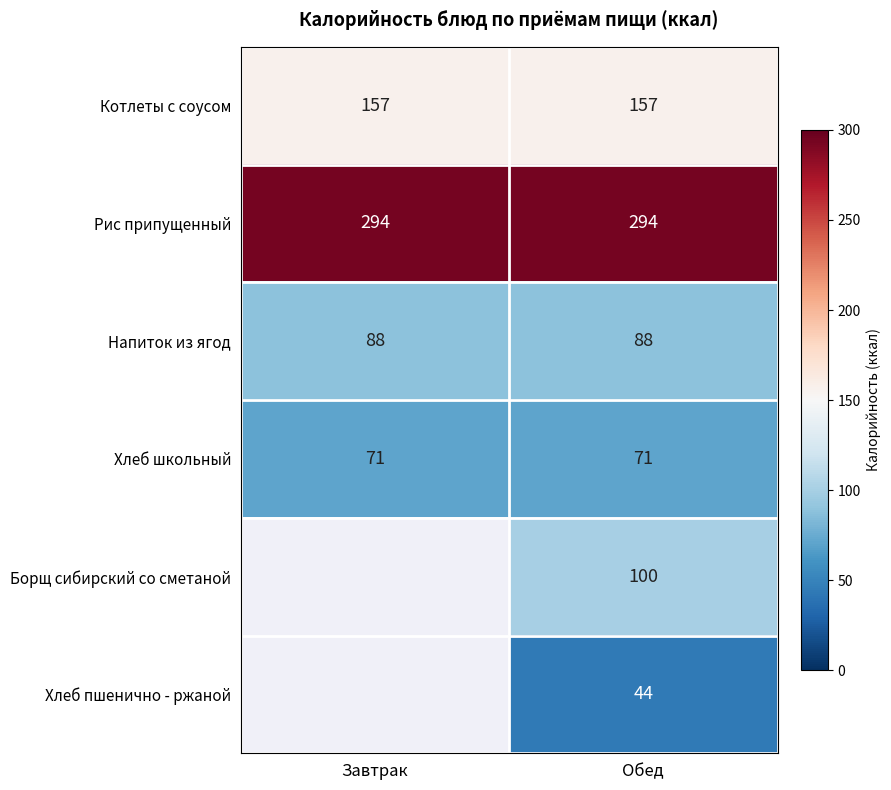

What is the difference between the highest and lowest values at Завтрак?

223.0